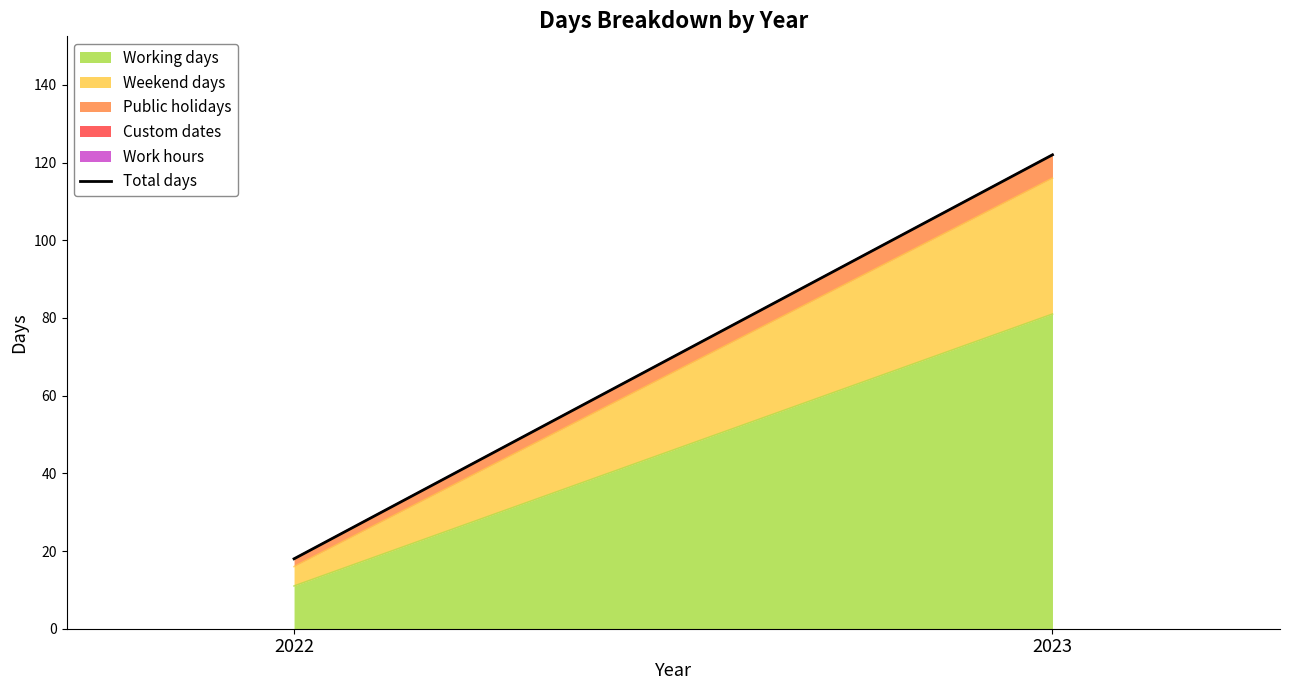

What is the maximum value shown in the chart?

122